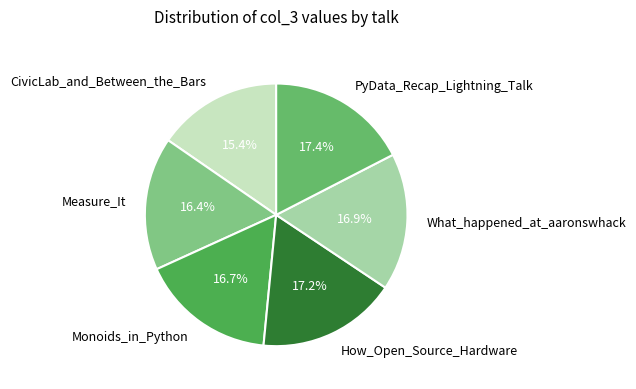

What is the ratio of the value at Measure_It to the value at What_happened_at_aaronswhack?

1.0